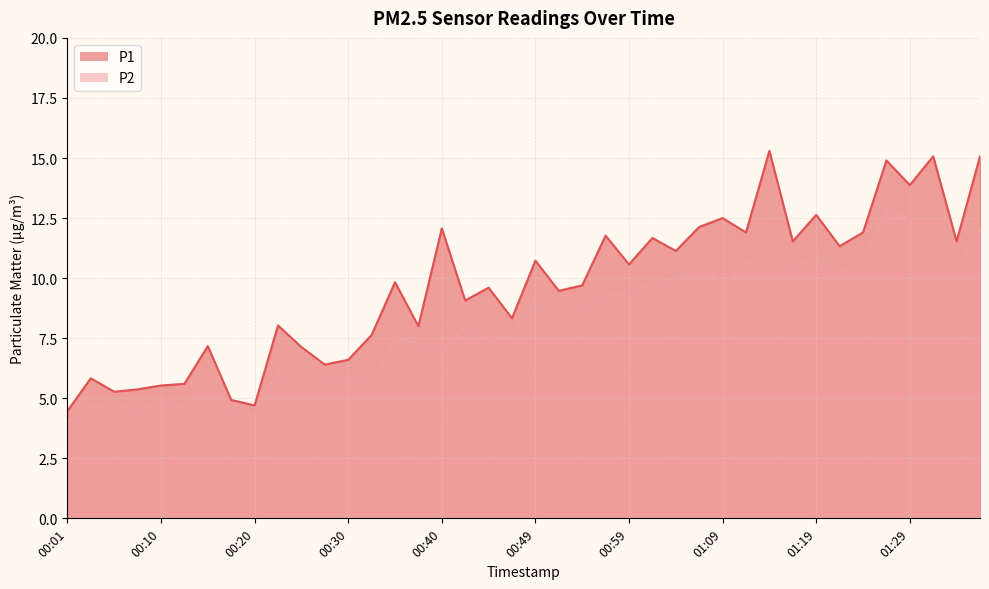

Which series has the widest spread of values?

P1